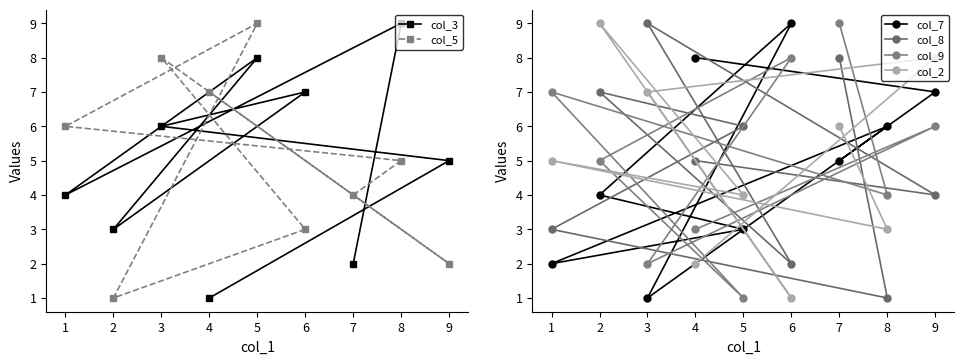

What is the average value of the col_7 series?

5